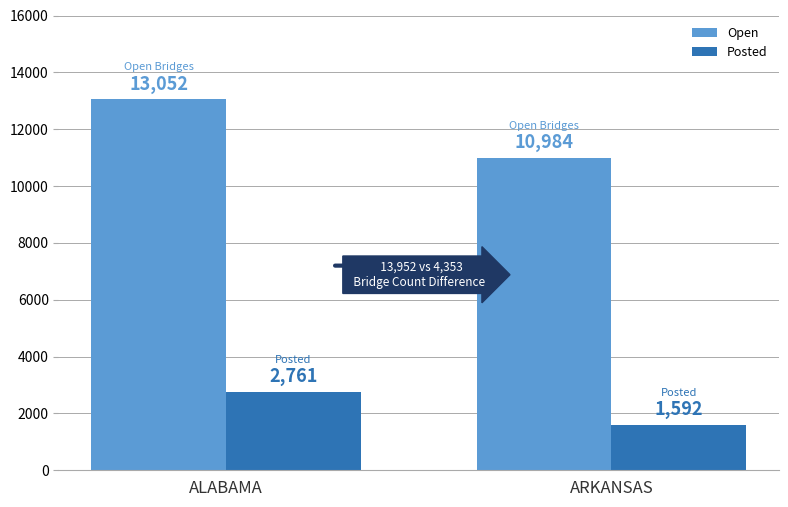

Are the bars grouped side by side (vs. stacked)?

Yes